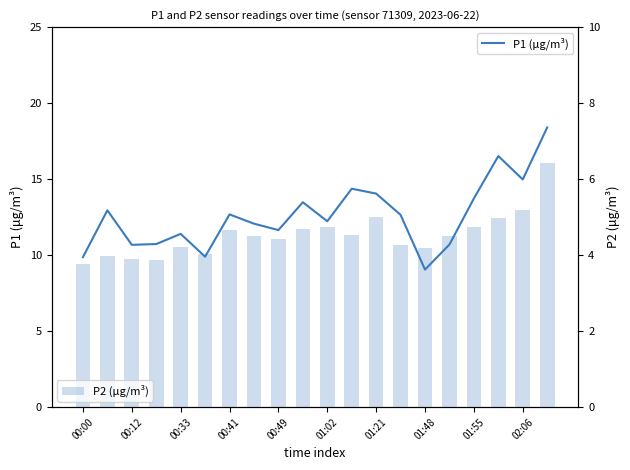

How many data points in P2 (μg/m³) are above 4?

16